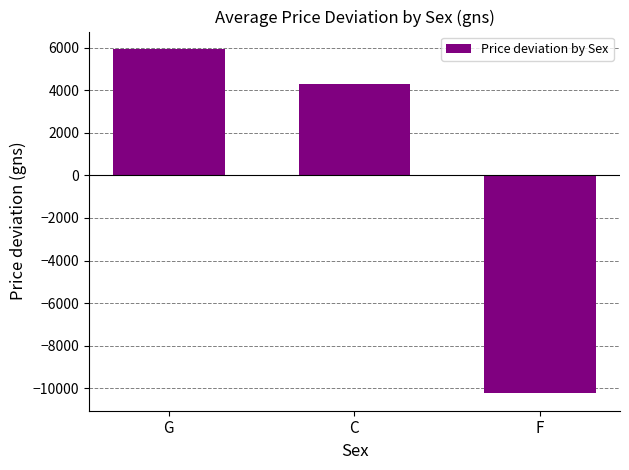

Are the bars grouped side by side (vs. stacked)?

No